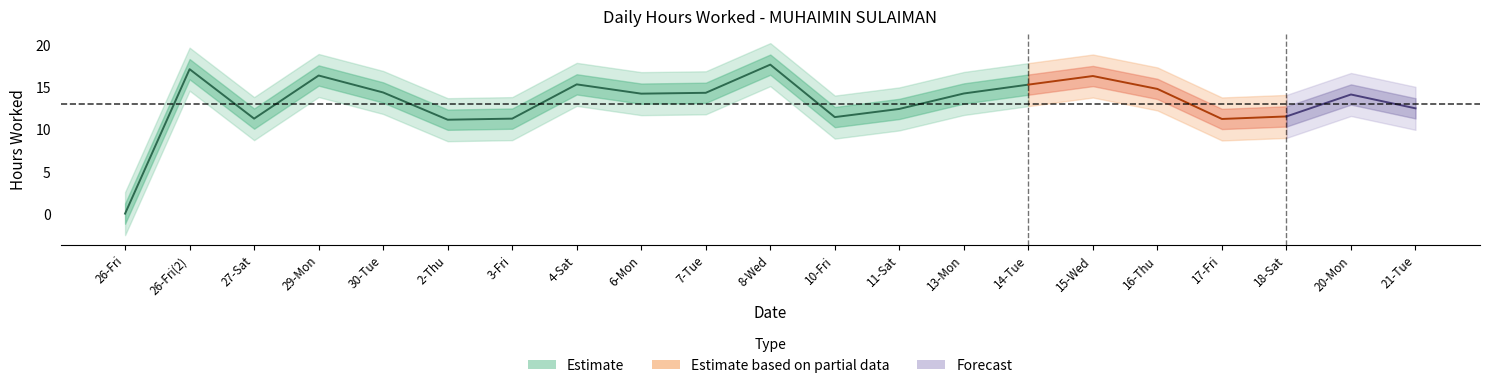

What is the difference between the second highest and minimum values?

17.1